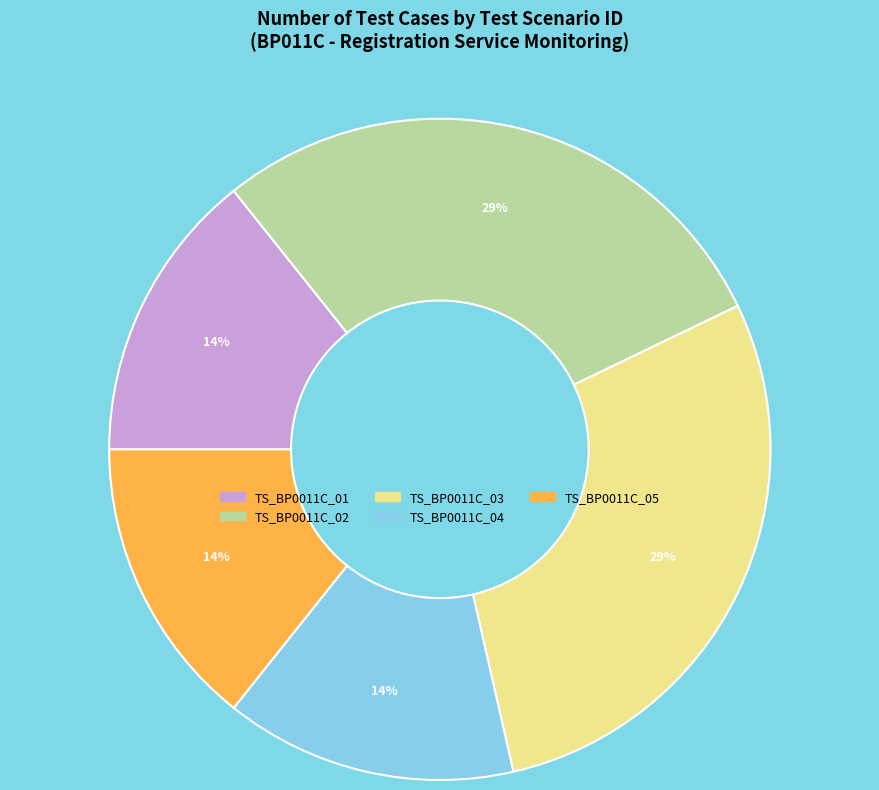

True or false: TS_BP0011C_05 accounts for 2% of the total.

False